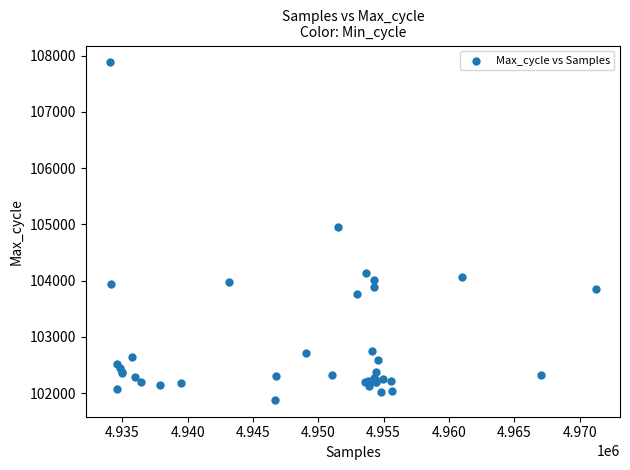

What Y value in the scatter plot is closest to 104880?

104950